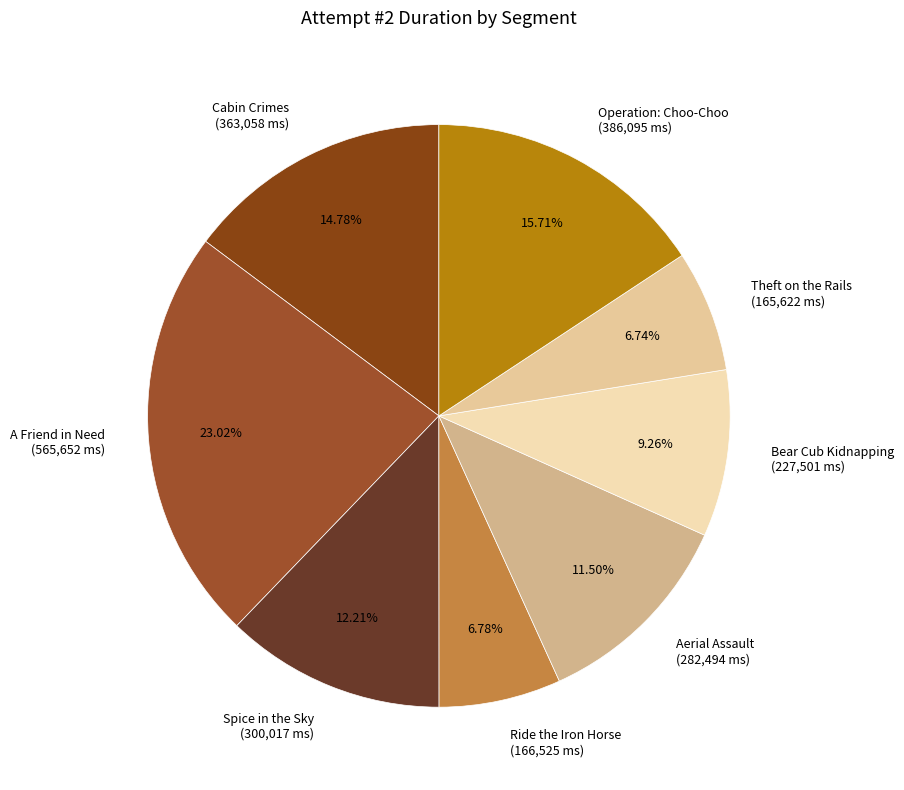

Is the sum of Spice in the Sky and Cabin Crimes greater than half?

No